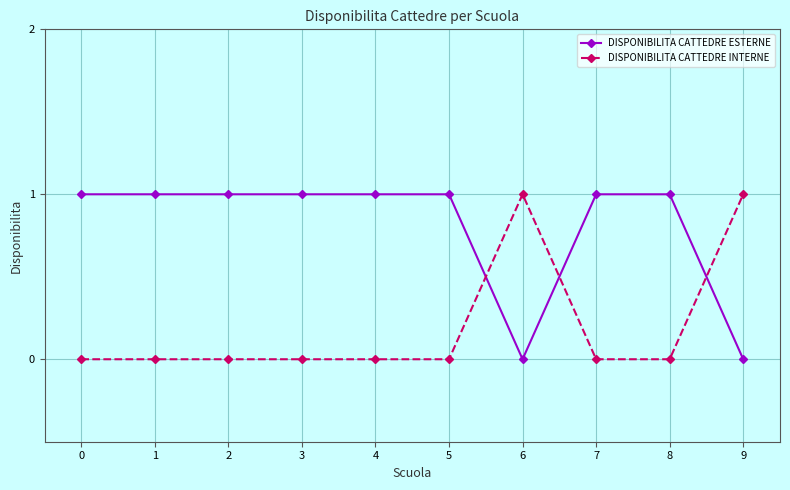

How many categories are shown in the chart?

10